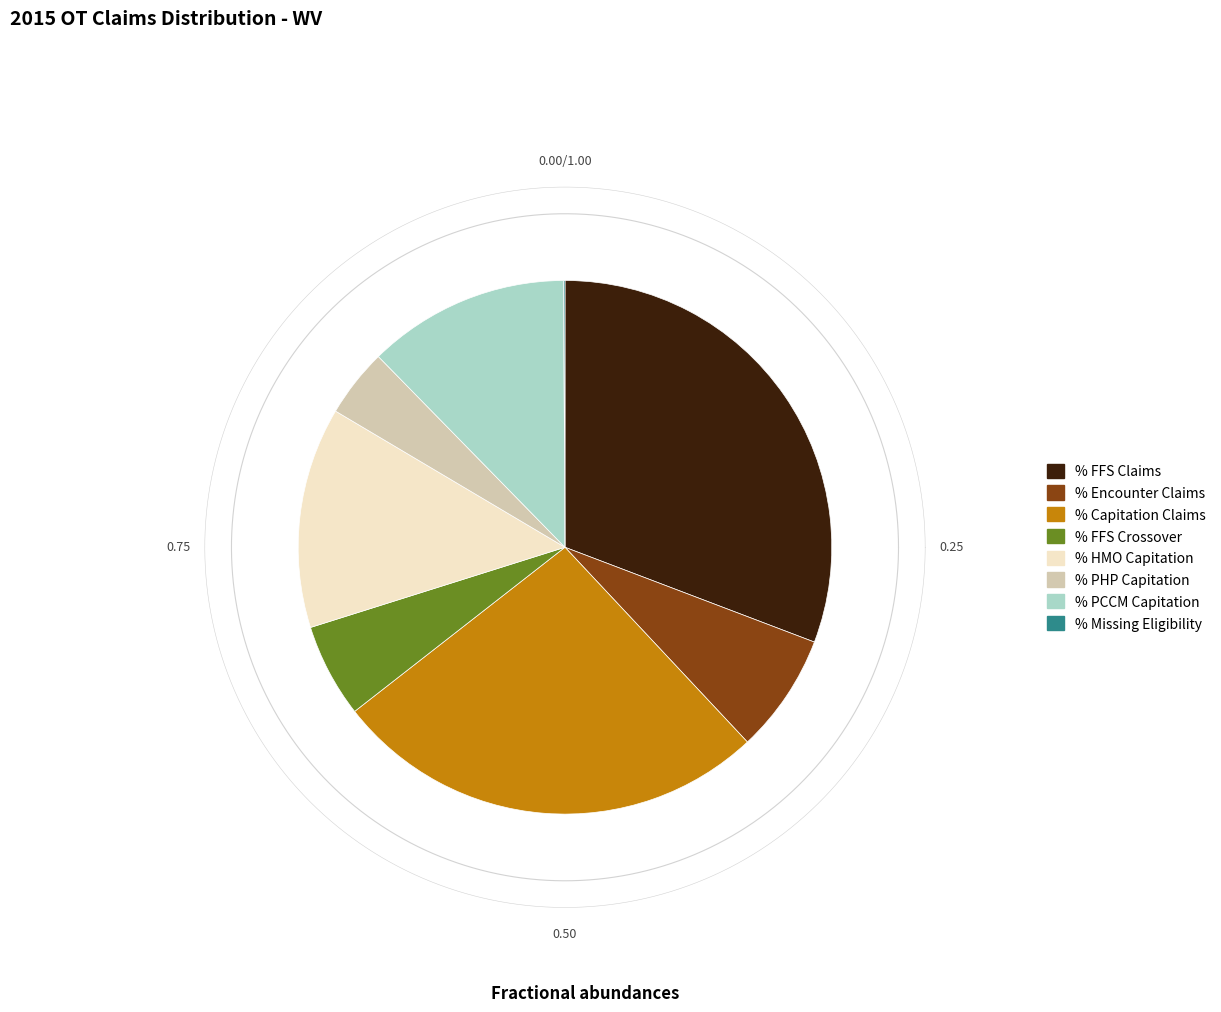

Approximately how many times larger is the value at % Capitation Claims compared to % Claims with PHP Capitation Payment?

6.4